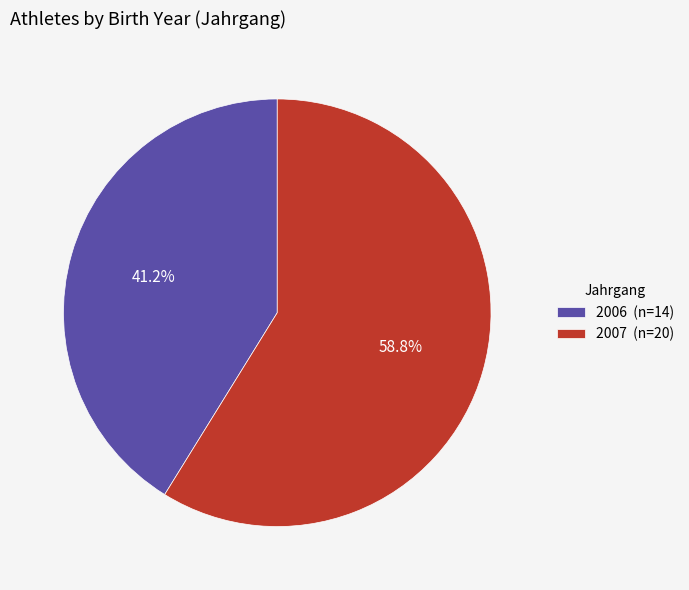

What is the smallest slice in the pie chart?

2006